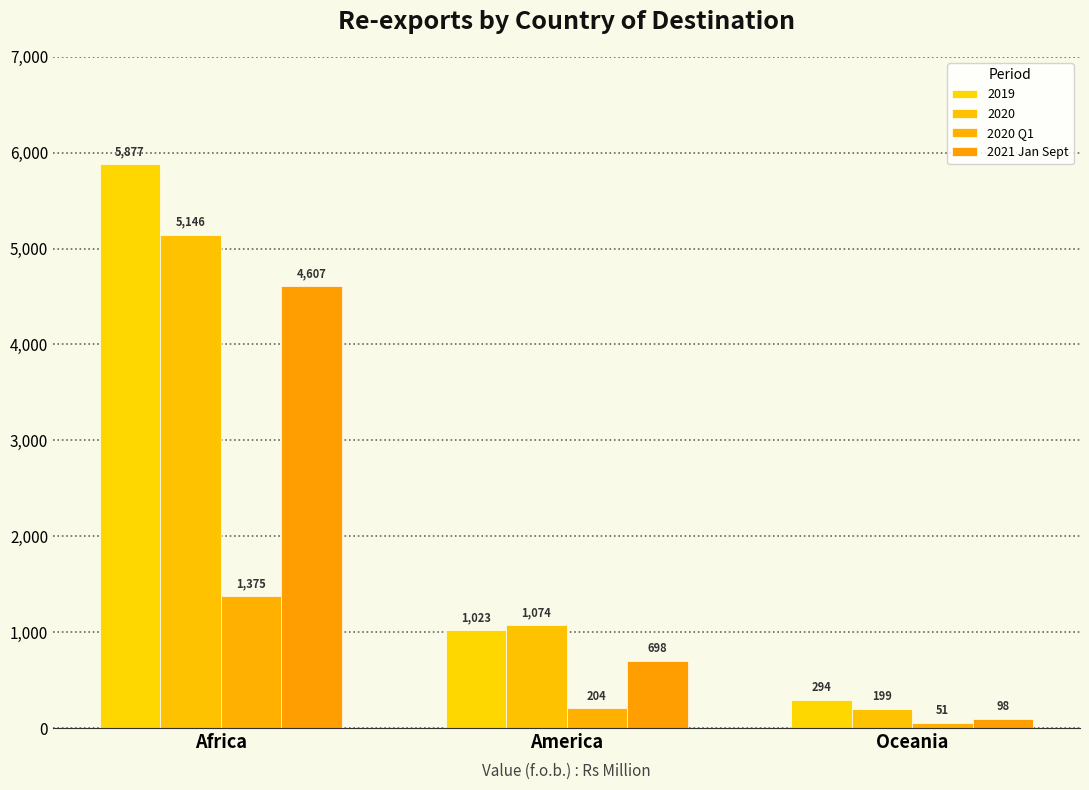

What is the value of the 2020 Q1 bar at the 2nd from the left?

204